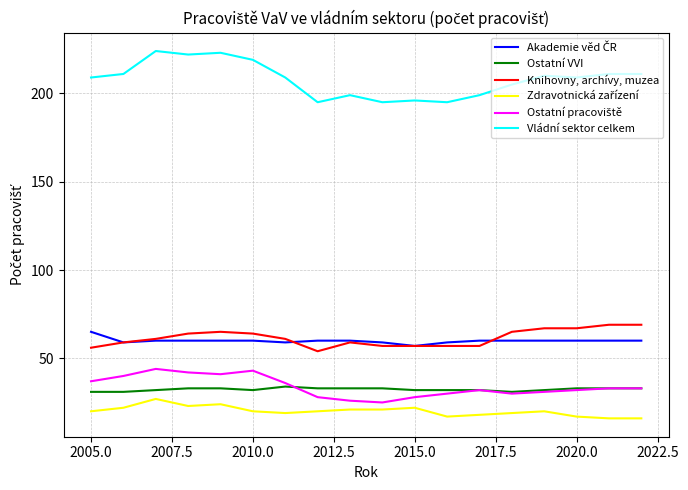

Which series has the largest total across all categories?

Vládní sektor celkem